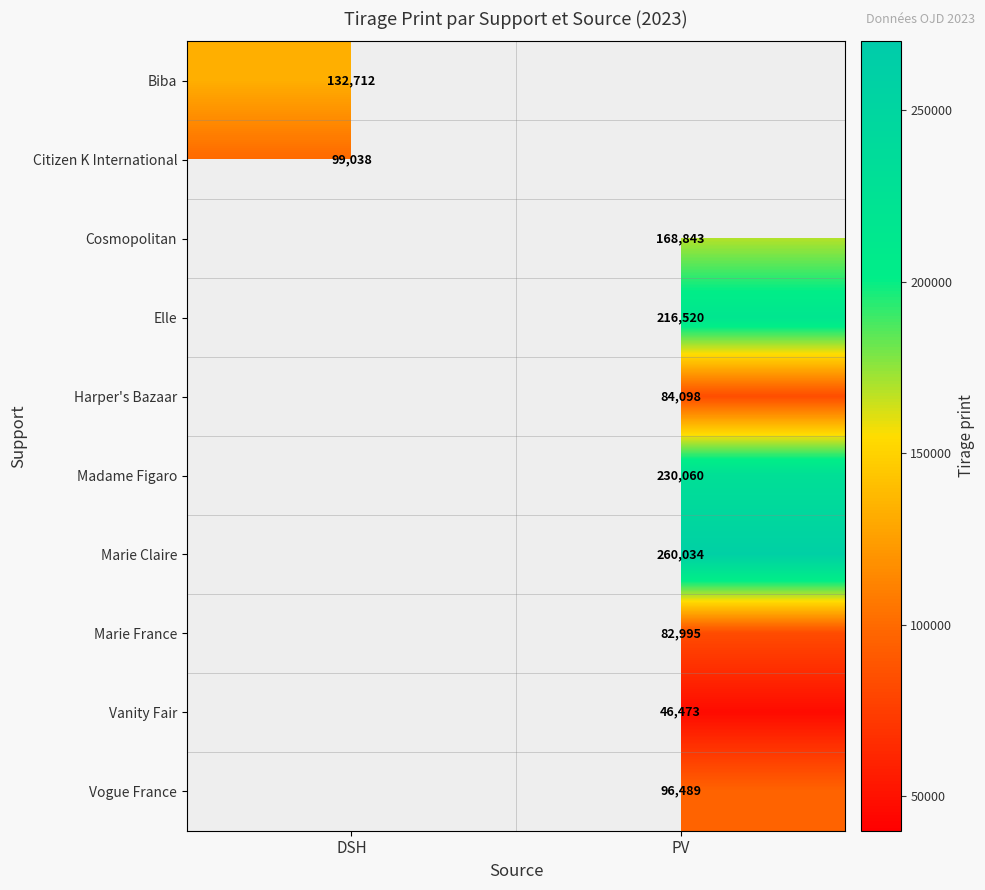

What is the maximum value shown in the chart?

260034.0